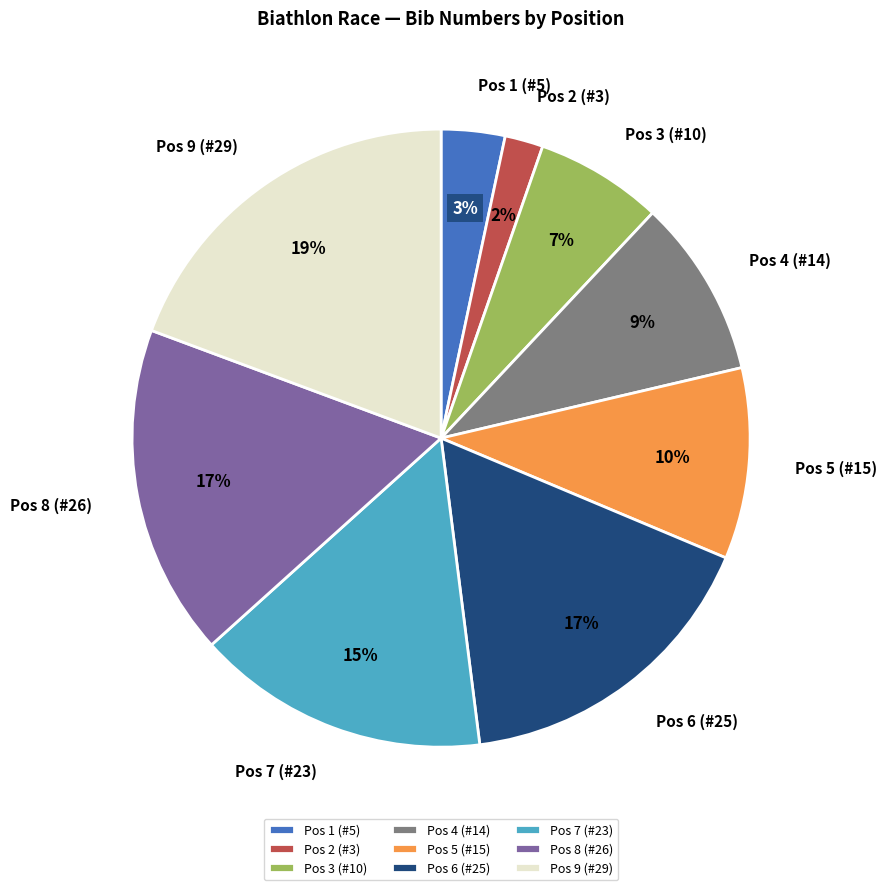

Is Pos 4 (#14) the majority of the pie?

No